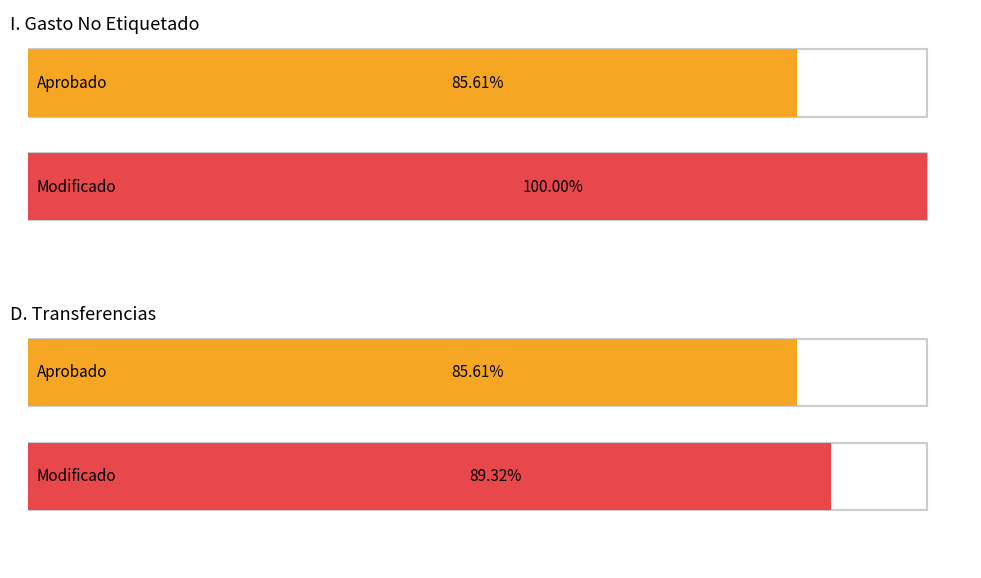

What is the total value across all series at I. Gasto No Etiquetado?

472290362.6